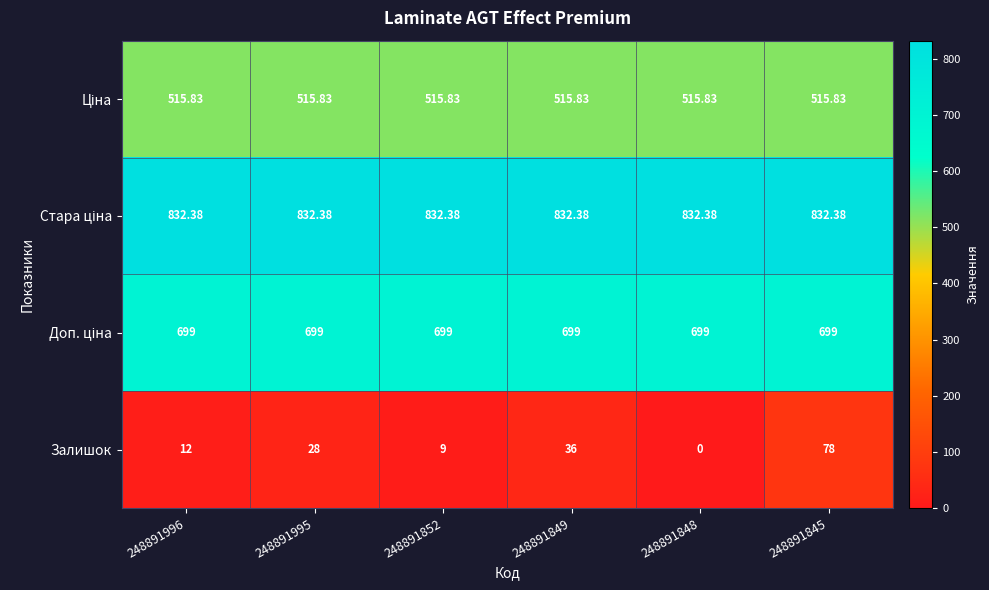

Between 248891996 and 248891845, which series saw the biggest shift?

Залишок